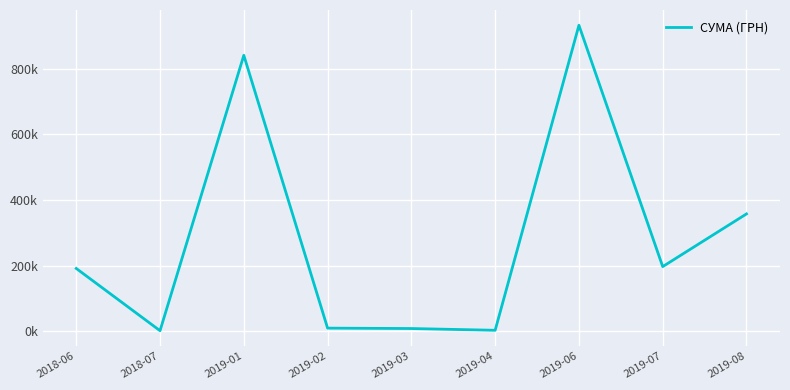

What is the label of the 5th point from the left?

2019-03